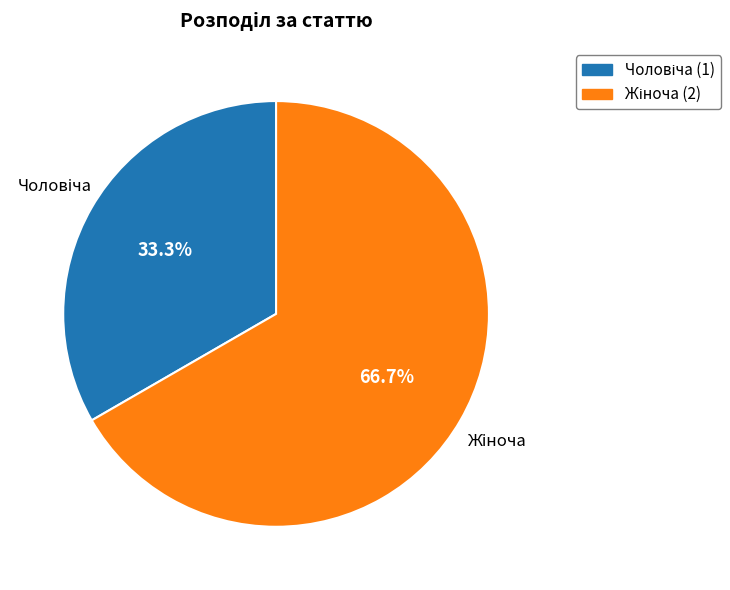

Count the number of slices in the pie.

2